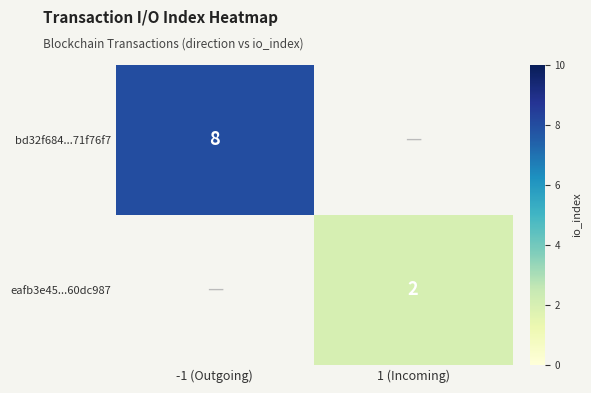

Between -1 (Outgoing) and 1 (Incoming), which is larger?

-1 (Outgoing)